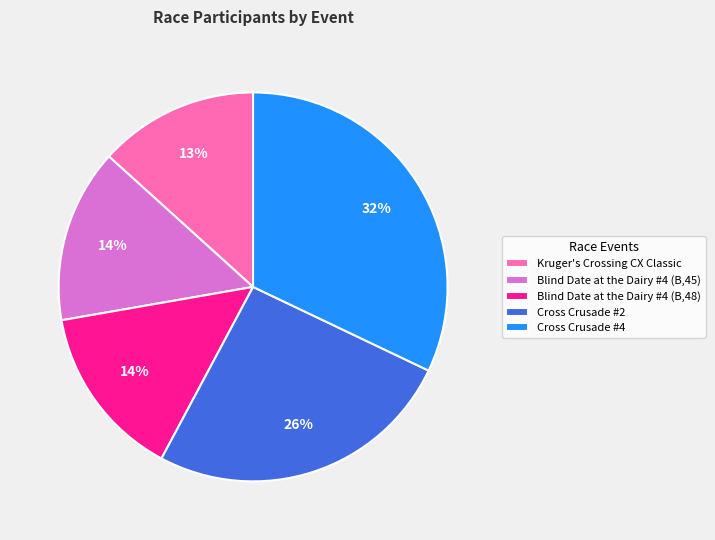

Count the number of slices in the pie.

5